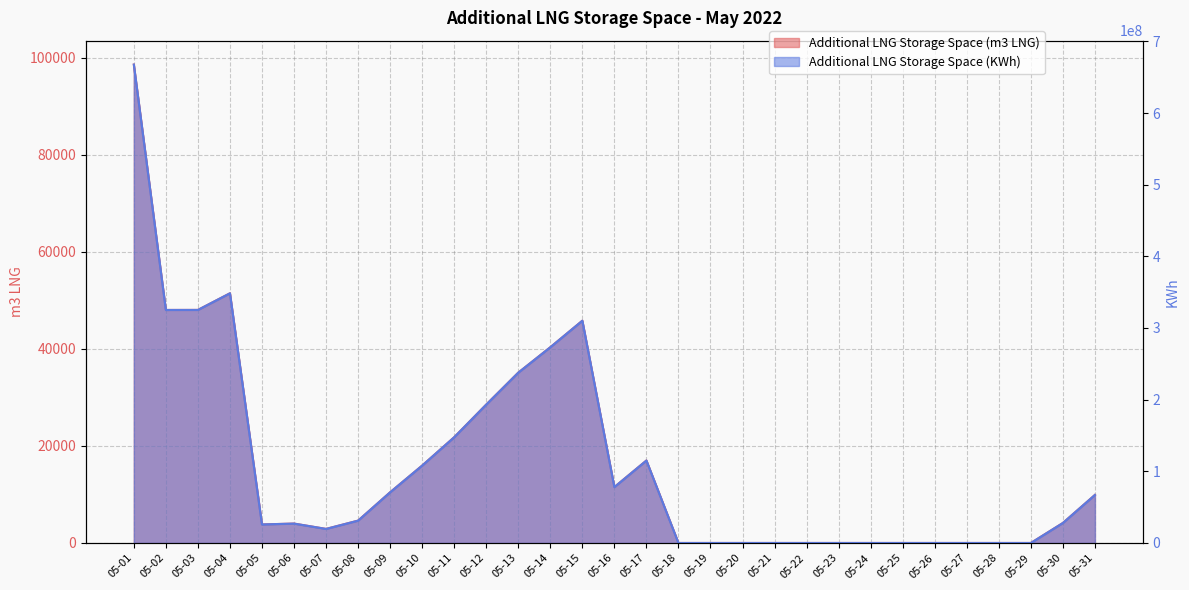

How many values in the Additional LNG Storage Space (m3 LNG) series are below 4123?

15